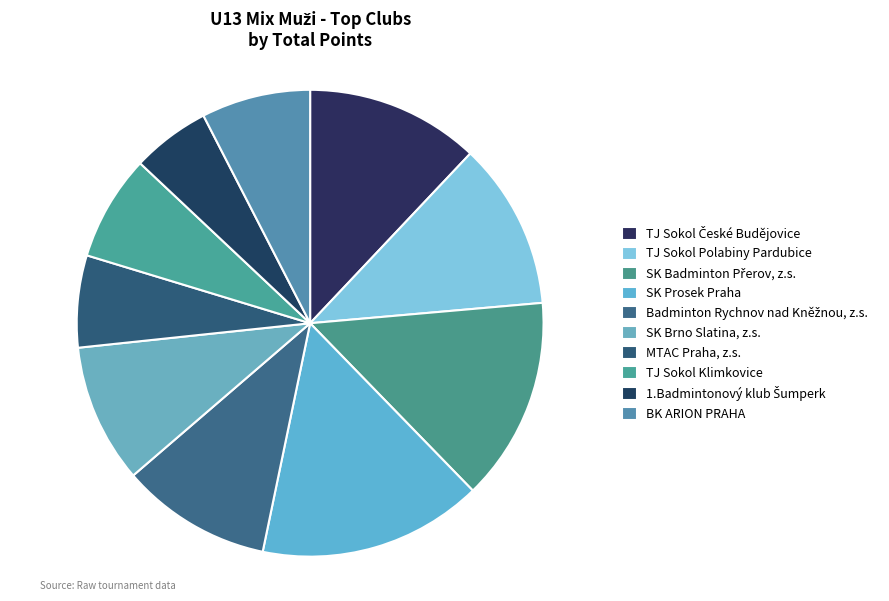

How many slices are in this pie chart?

10